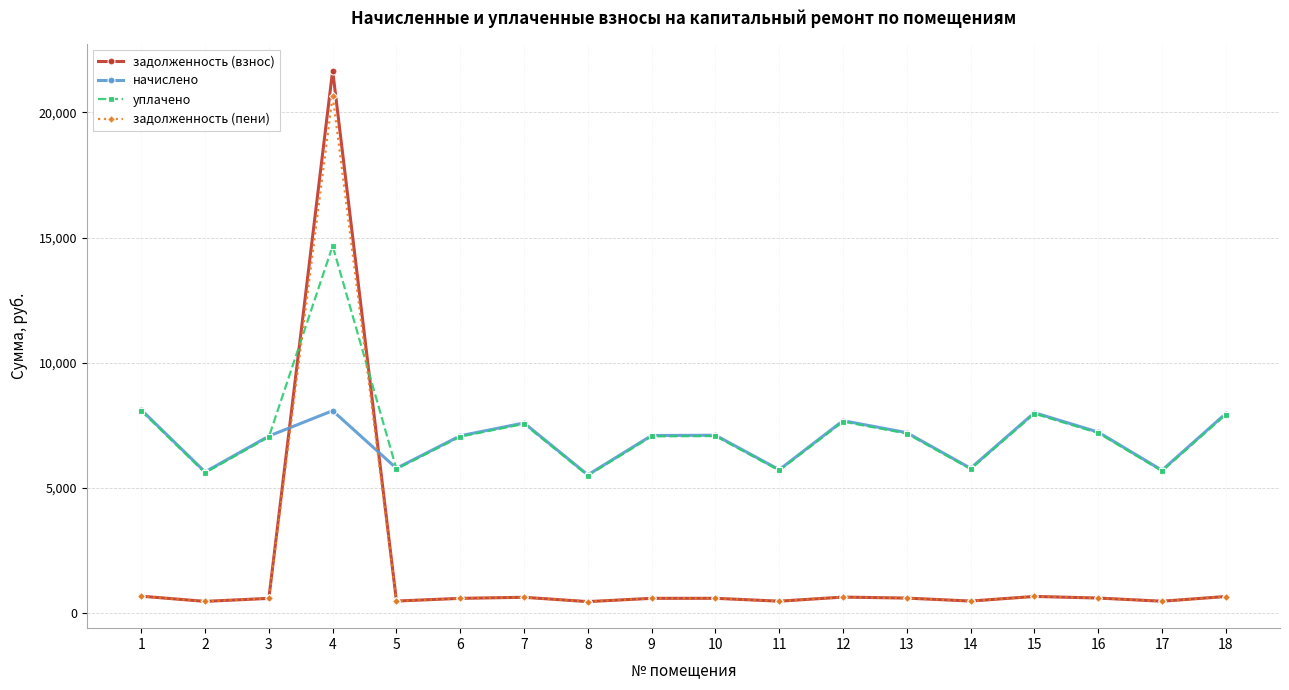

What is the maximum value shown in the chart?

21673.8